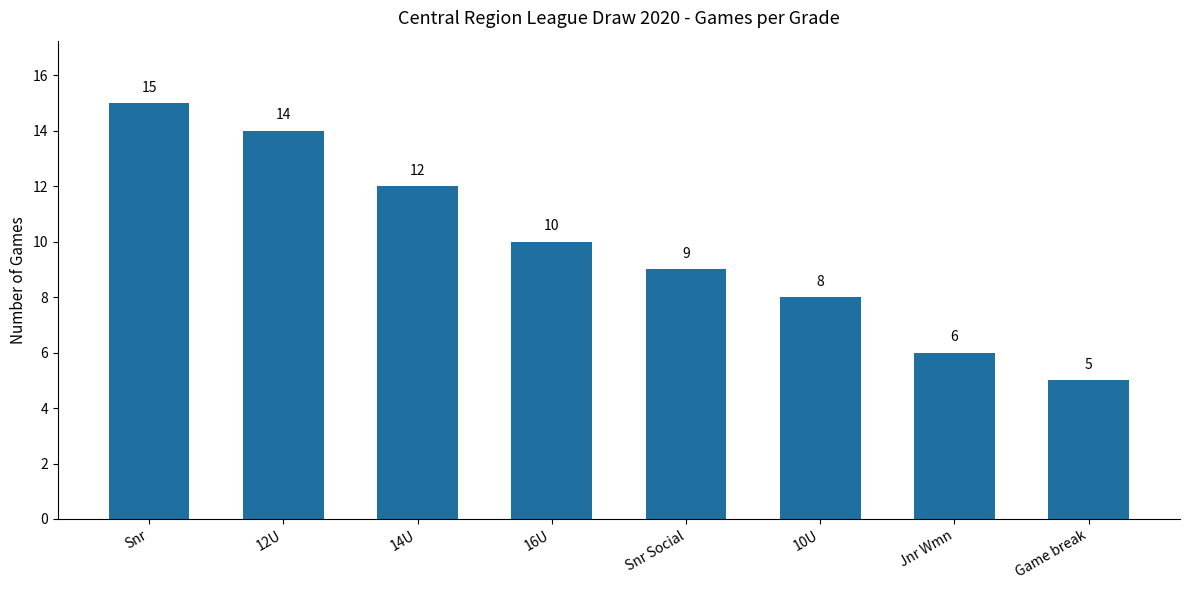

What is the difference between the values at 14U and 10U?

4